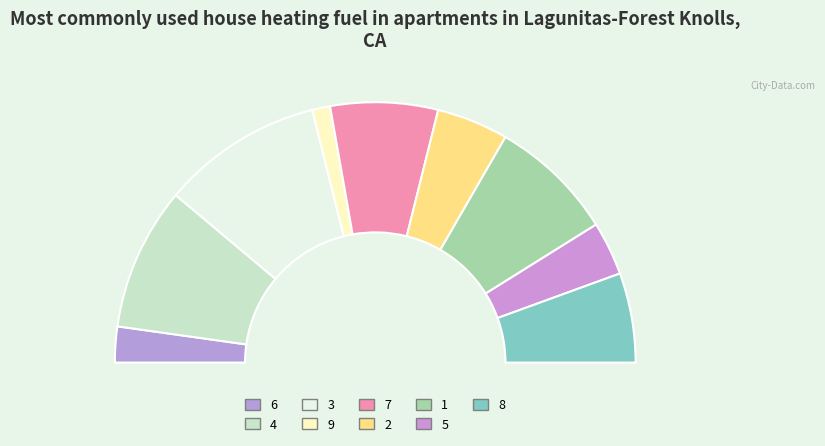

To the nearest percent, what portion does 5 represent?

7%